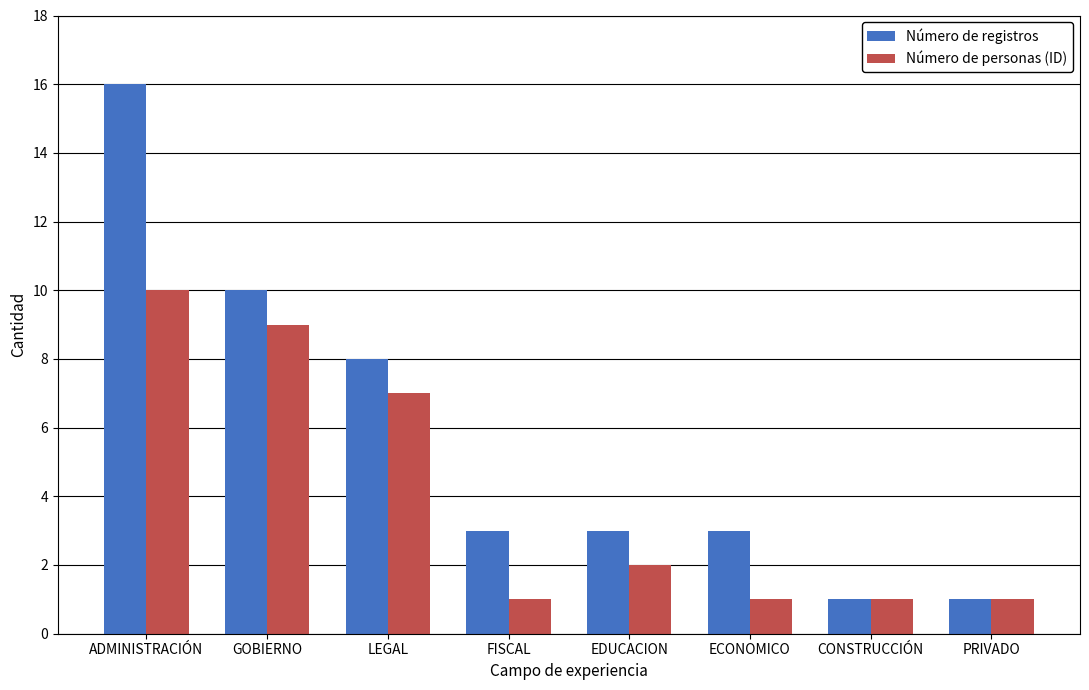

How many series are shown in this chart?

2